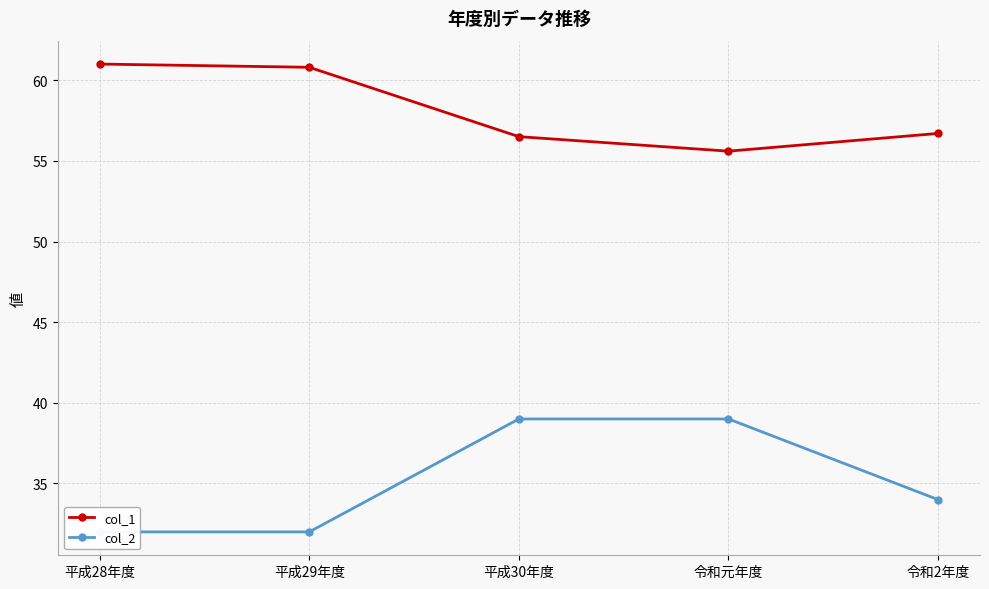

What is the value of the col_1 point at the 1st from the left?

61.0